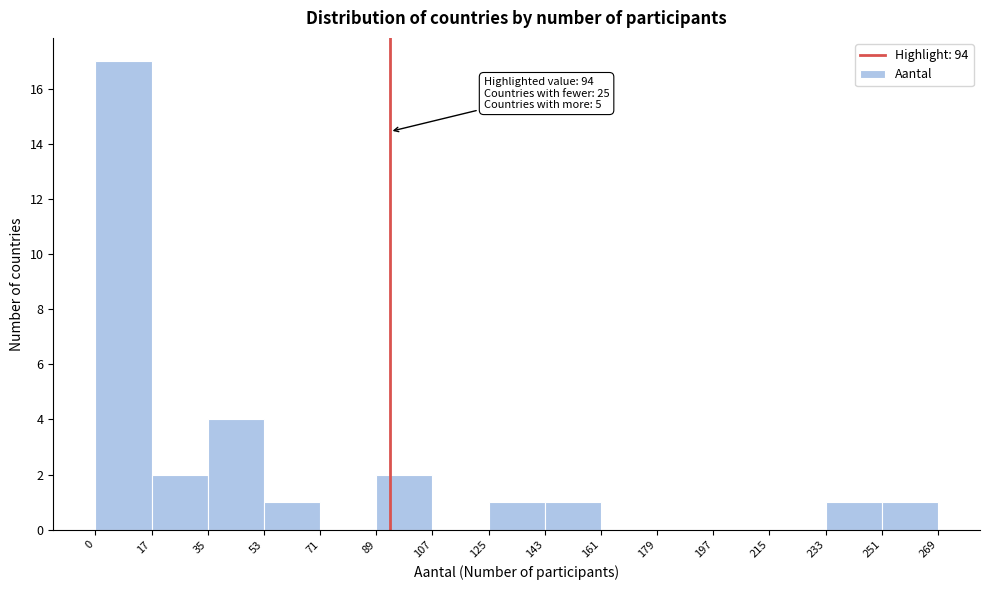

Over which range of the x-axis is the bar tallest?

0 to 17